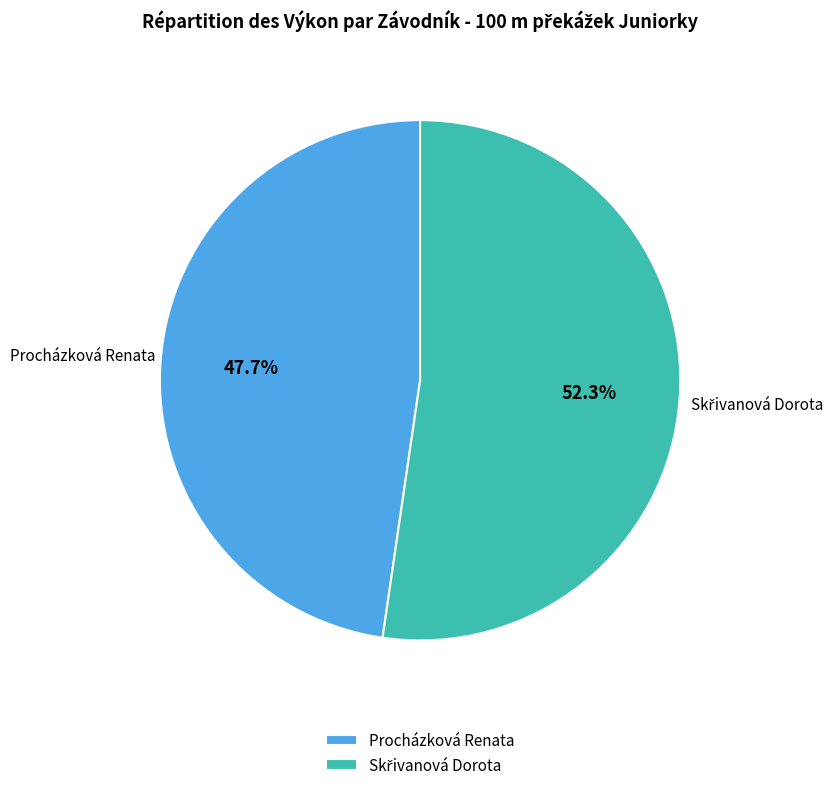

To the nearest percent, what portion does Procházková Renata represent?

48%